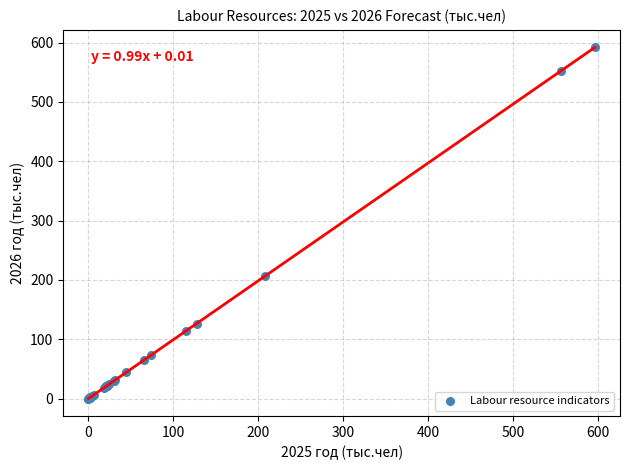

What Y value in the scatter plot is closest to 295?

206.8